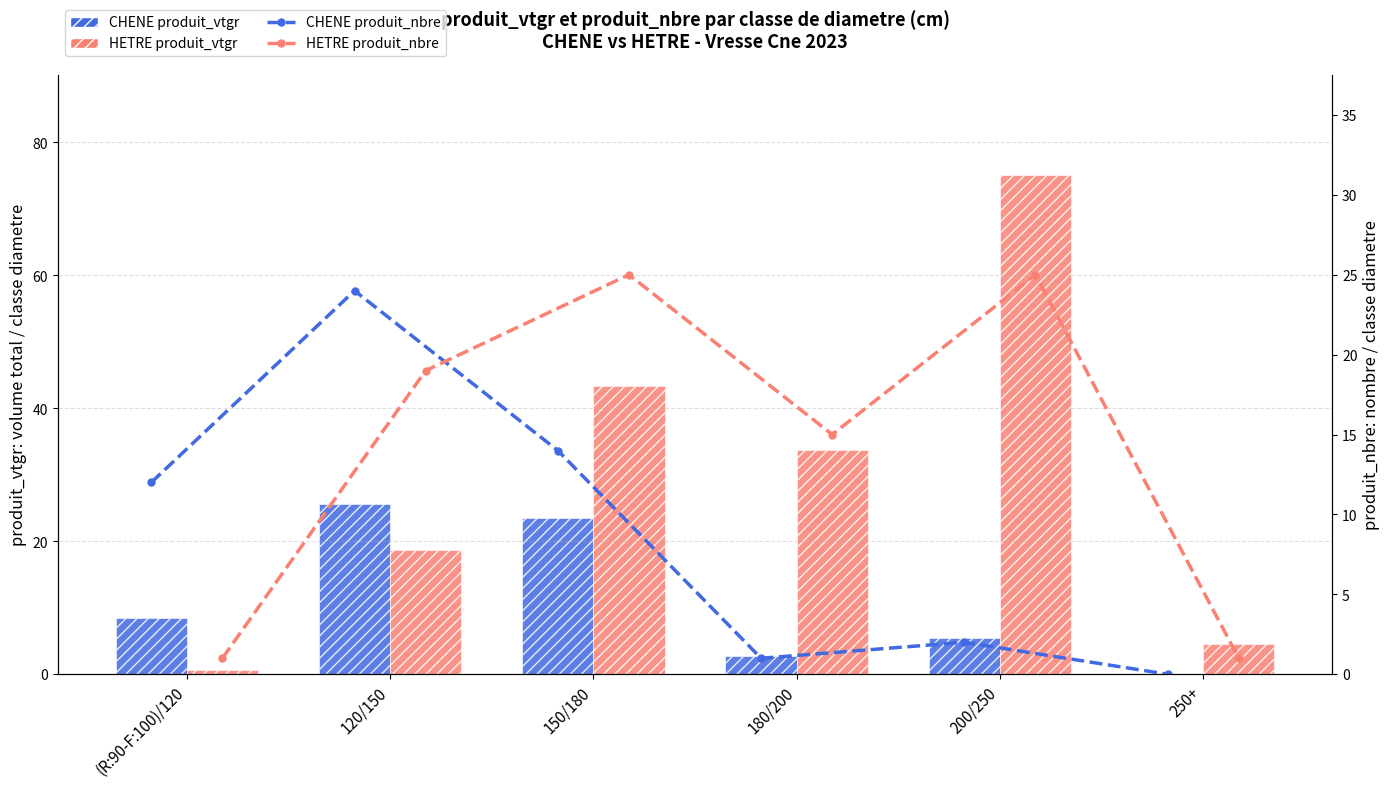

What is the average value of the HETRE produit_vtgr series?

29.3